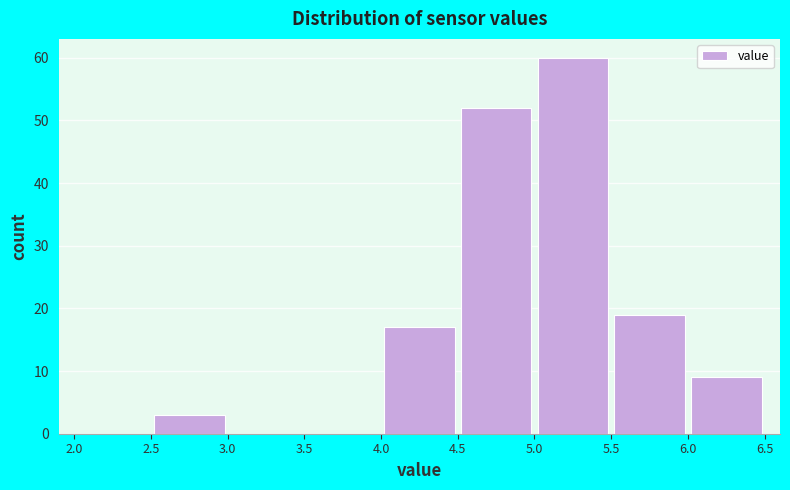

Which range on the x-axis has the tallest bar?

5.0 to 5.5